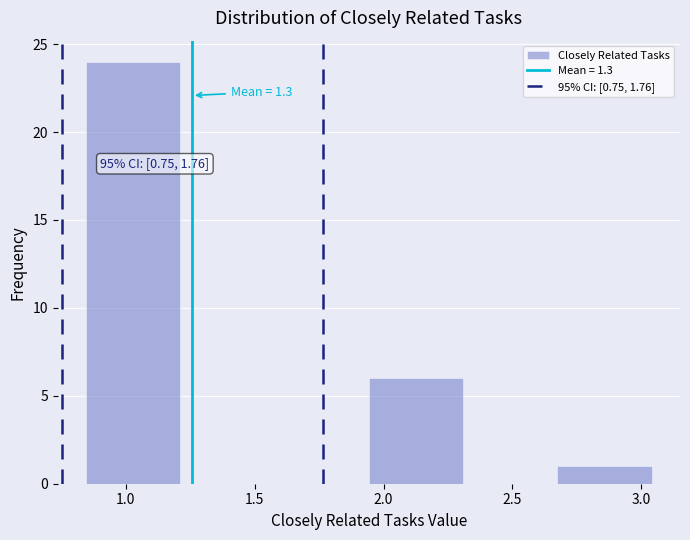

Which range on the x-axis has the tallest bar?

0.85 to 1.20